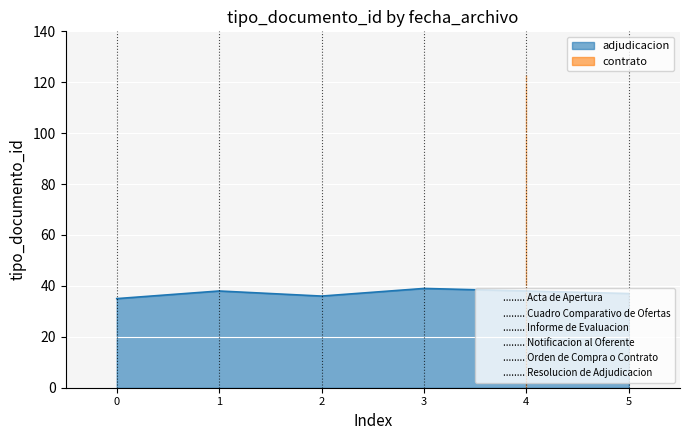

How many data points are above 38?

2